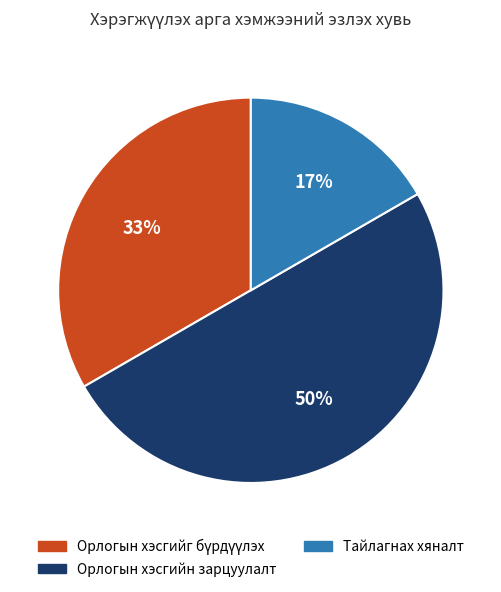

Which has a higher value, Тайлагнах хяналт or Орлогын хэсгийн зарцуулалт?

Орлогын хэсгийн зарцуулалт